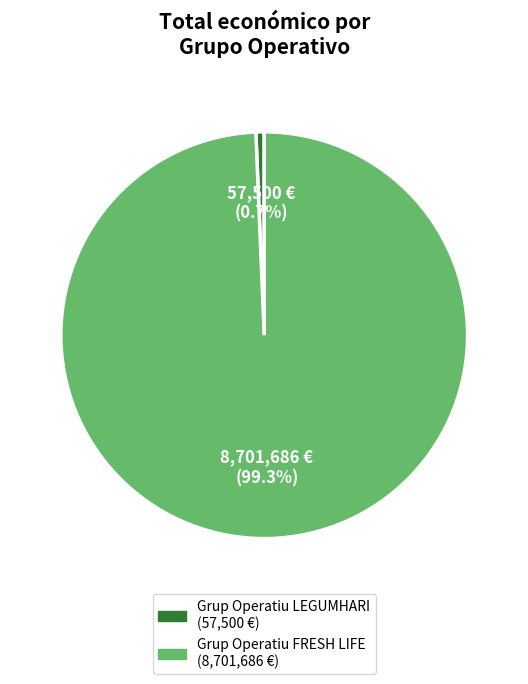

Which category has the smallest portion of the pie?

Grup Operatiu LEGUMHARI